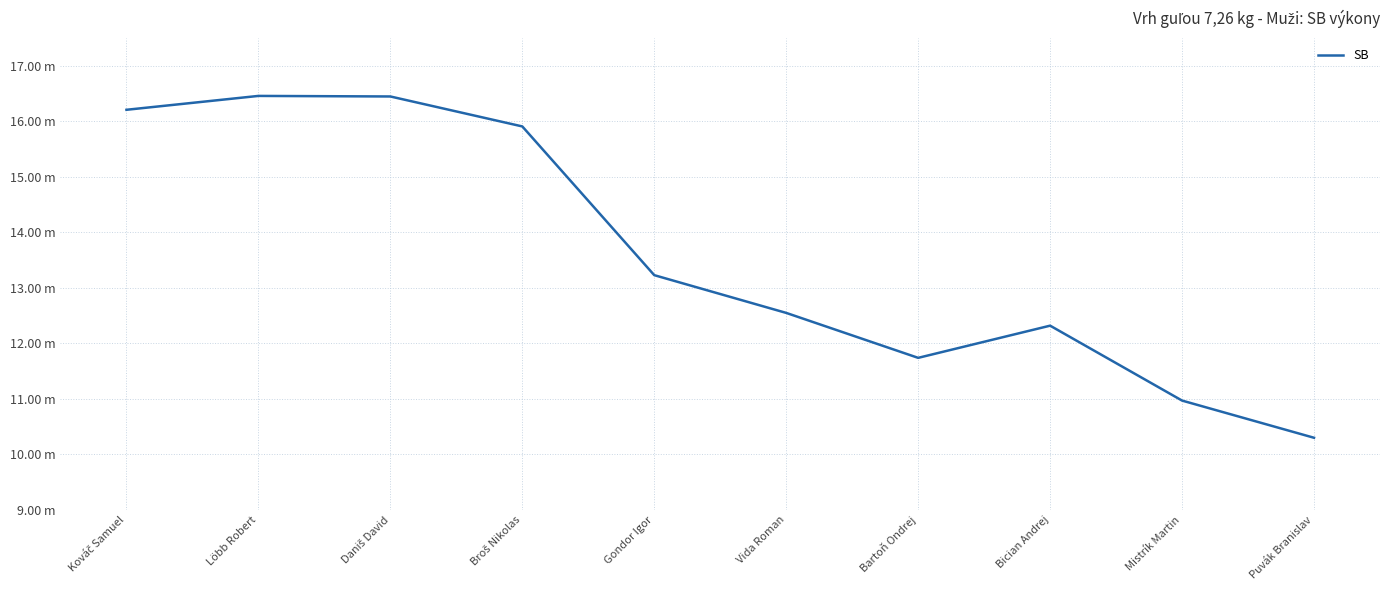

At which label is the value closest to 13?

Gondor Igor